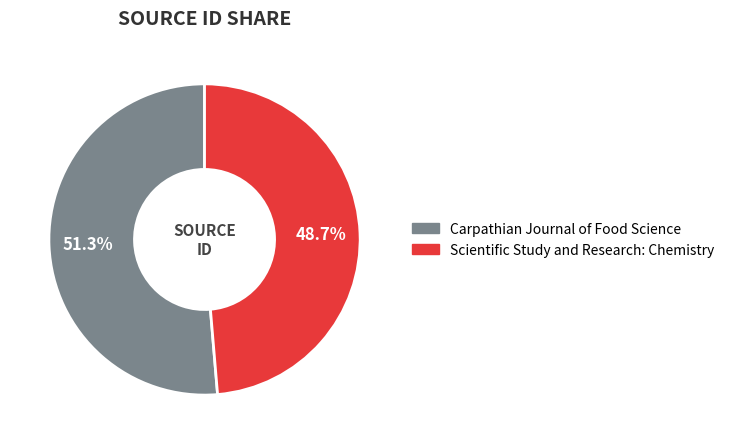

Combined, what portion of the pie is Carpathian Journal of Food Science and Scientific Study and Research: Chemistry?

100.0%